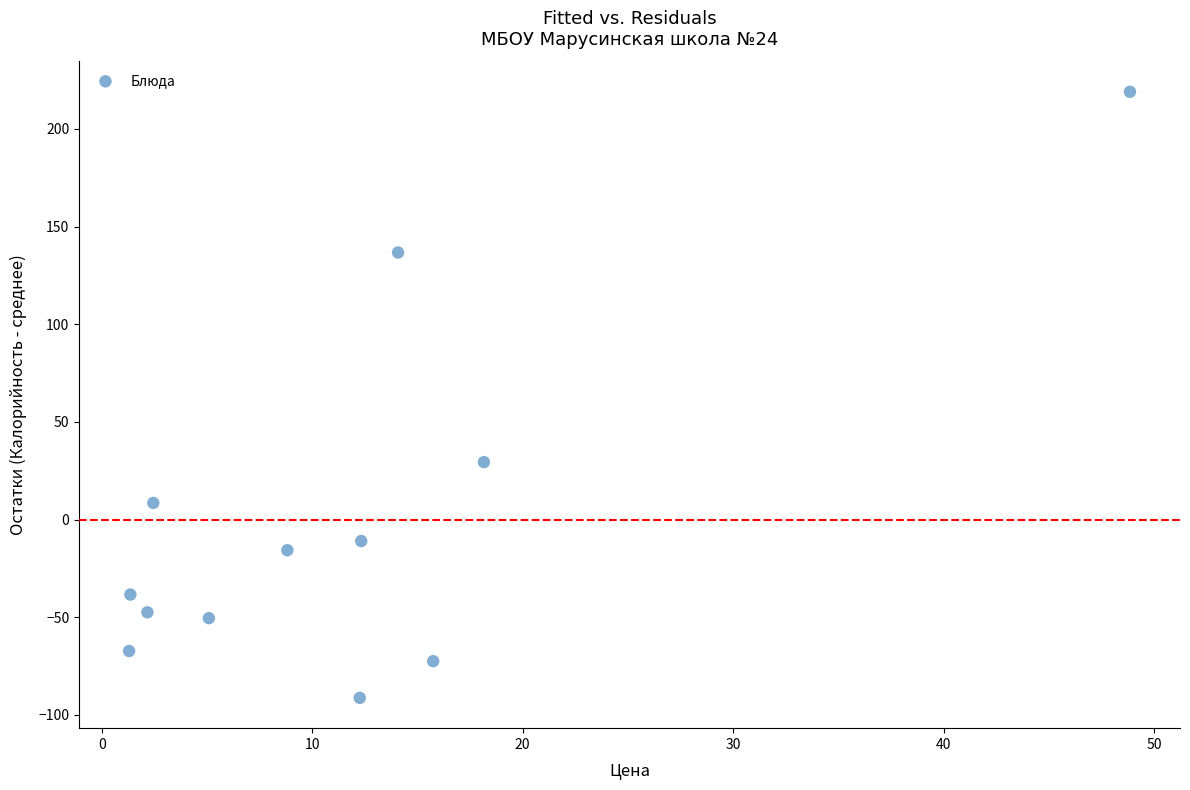

What Y value in the scatter plot is closest to 63?

29.4